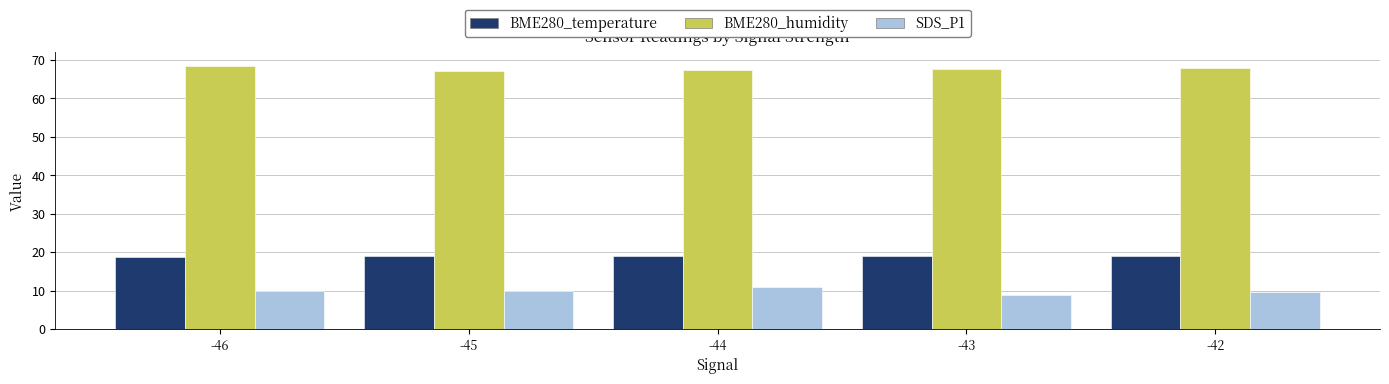

The value of BME280_humidity at -42 is 67.9. True or false?

True